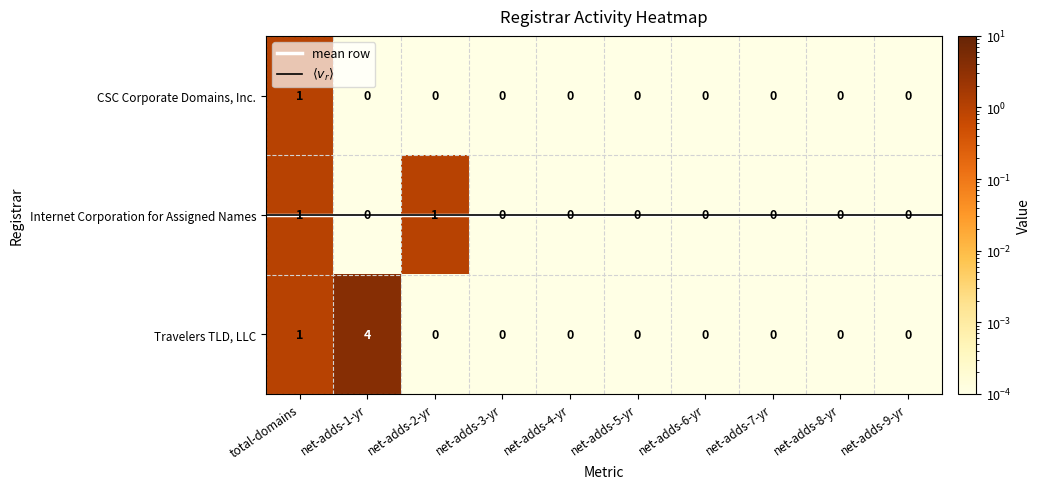

Which label corresponds to the largest value in the chart?

net-adds-1-yr